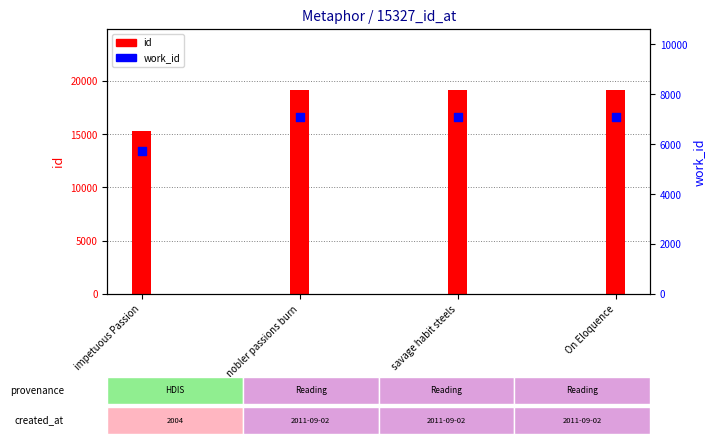

Which series has the largest total across all categories?

id